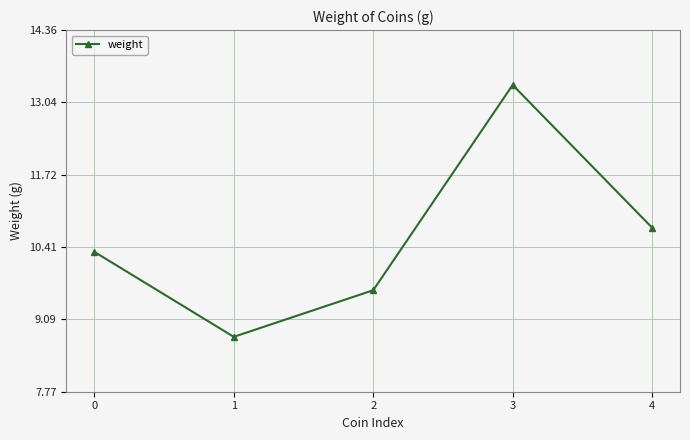

What is the maximum value shown in the chart?

13.4